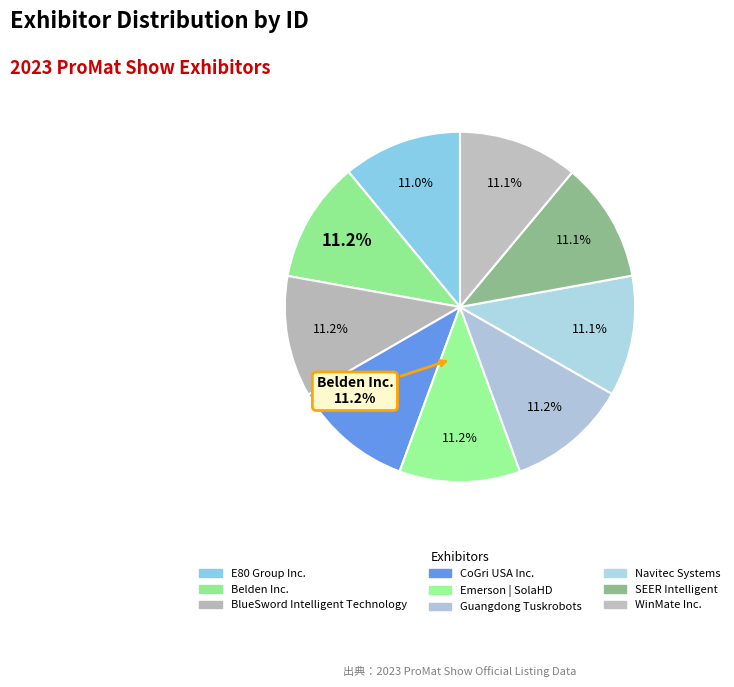

Rank the categories by value from lowest to highest.

E80 Group Inc., WinMate Inc., CoGri USA Inc., SEER Intelligent, Navitec Systems, Emerson | SolaHD, Guangdong Tuskrobots, BlueSword Intelligent Technology, Belden Inc.